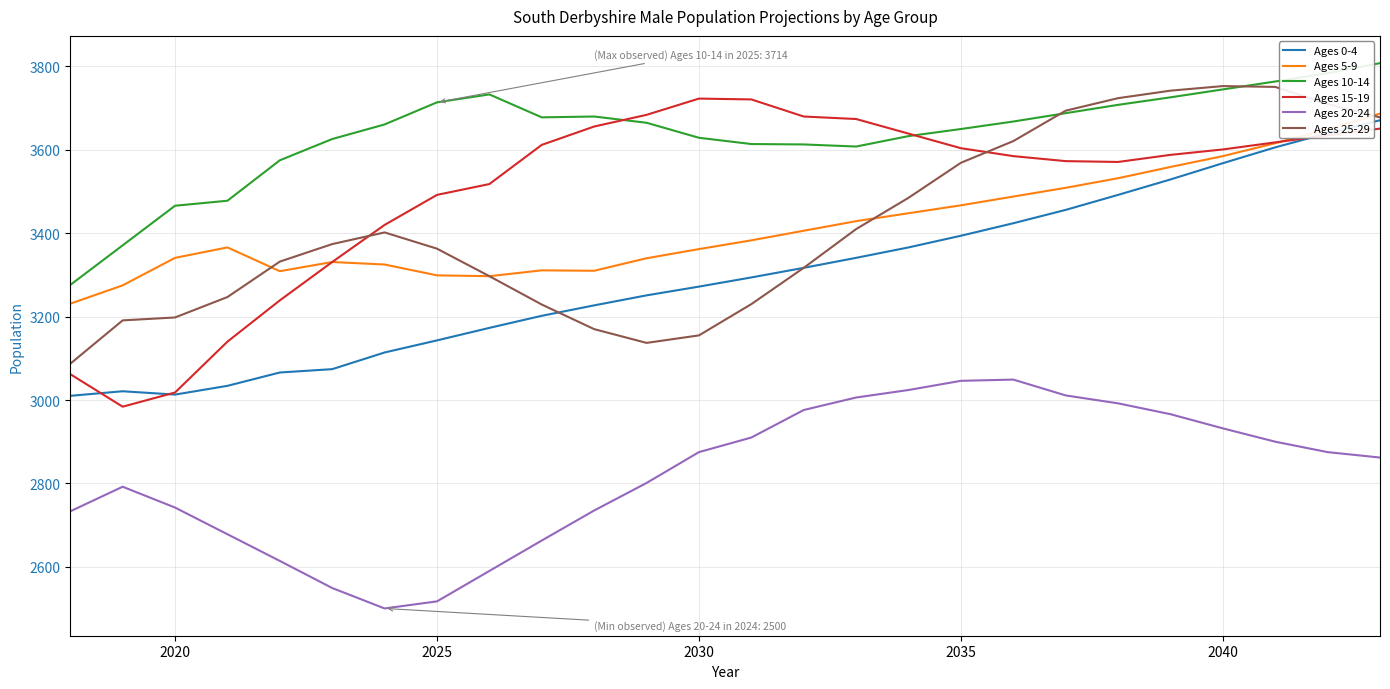

At how many categories does at least one series exceed 3093?

26